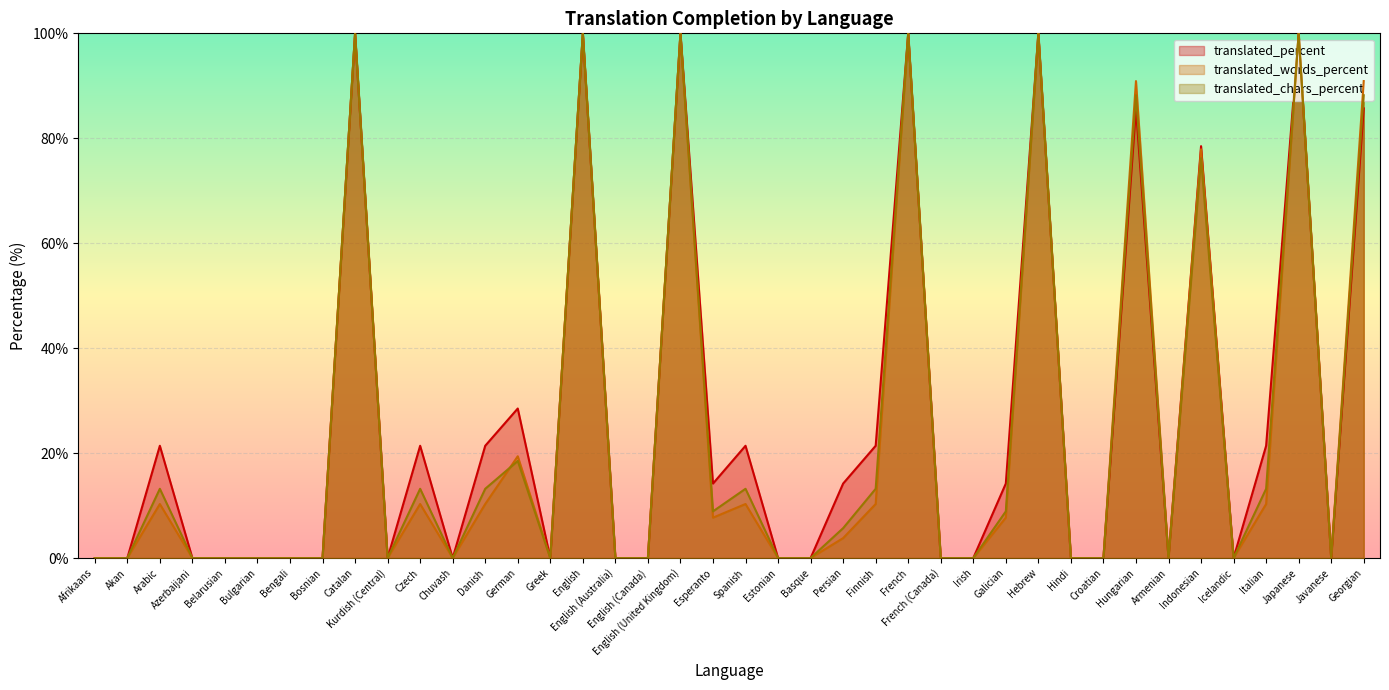

Is the value of translated_words_percent at Croatian greater than the value of translated_chars_percent at Bengali?

No